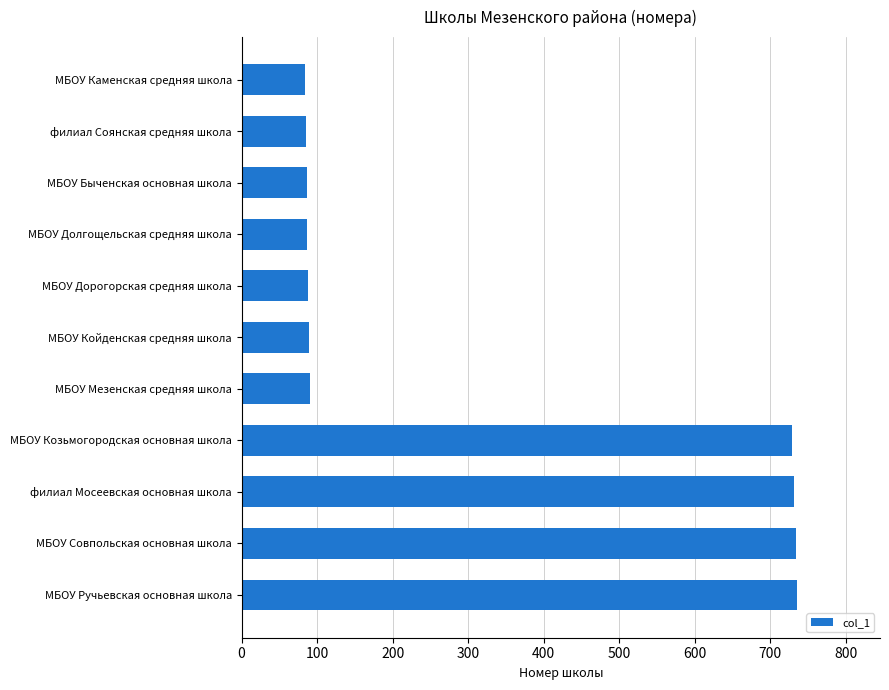

True or false: the data shows 84 at МБОУ Каменская средняя школа.

True